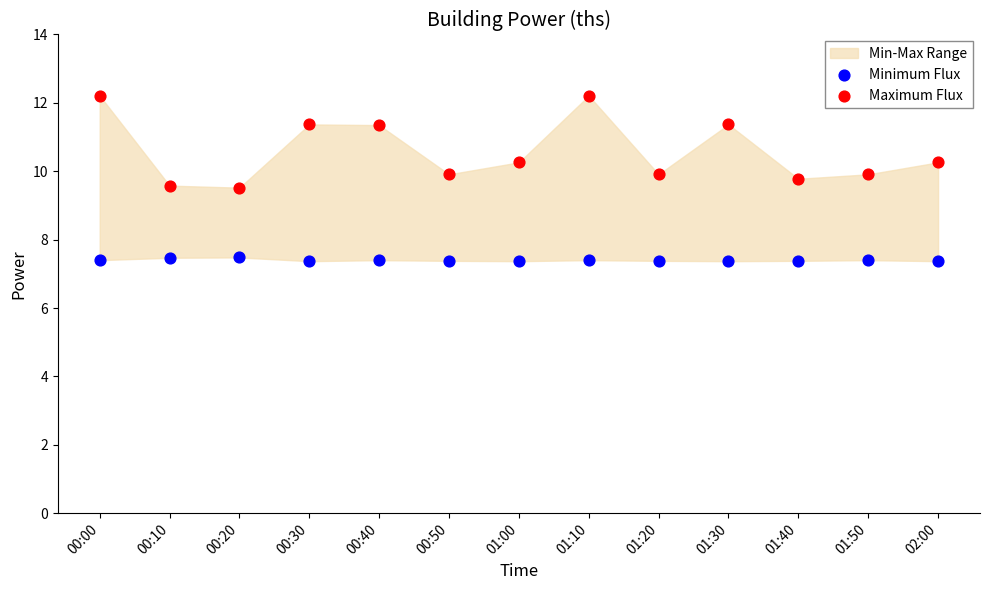

Across all data points, what is the range of Y values (max minus min)?

4.8